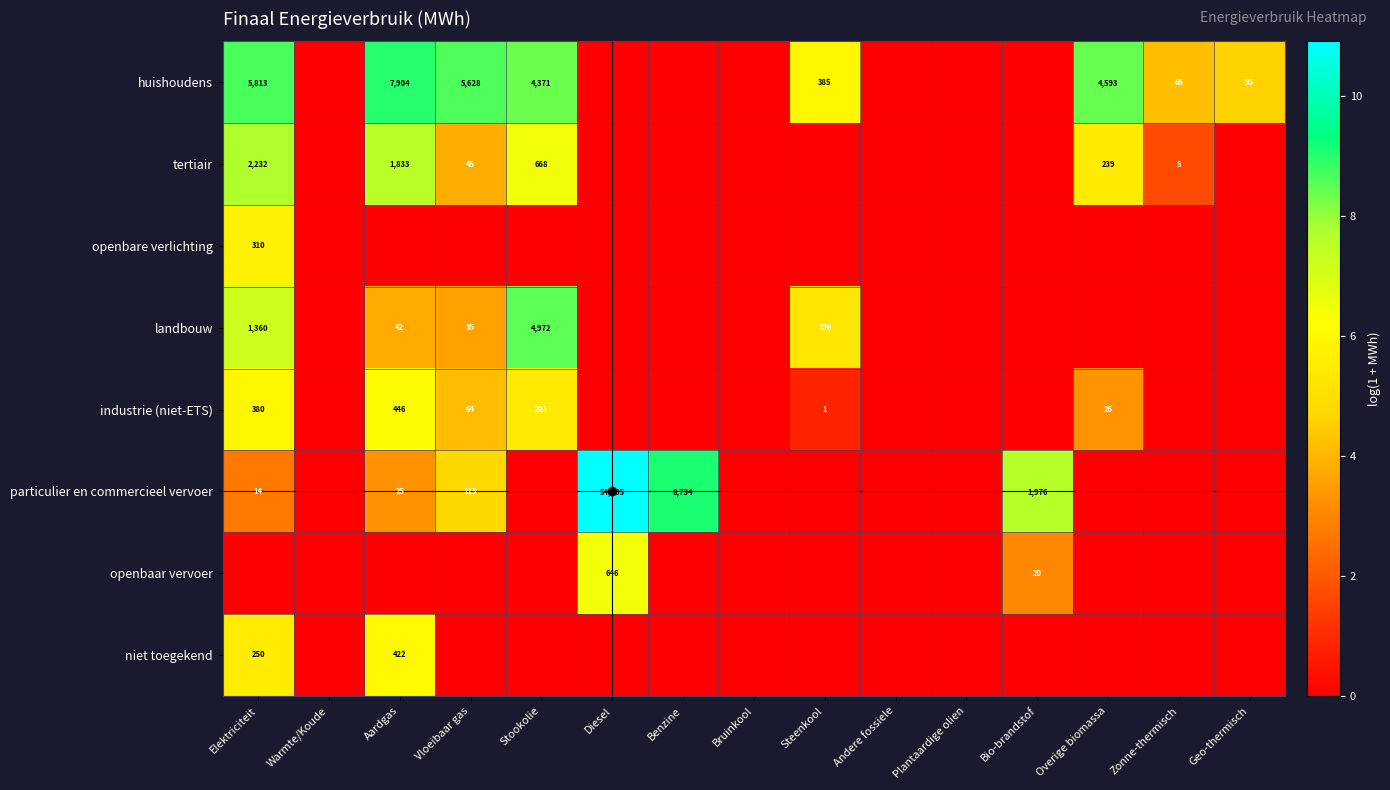

What is the difference between the tertiair values at Stookolie and Overige biomassa?

429